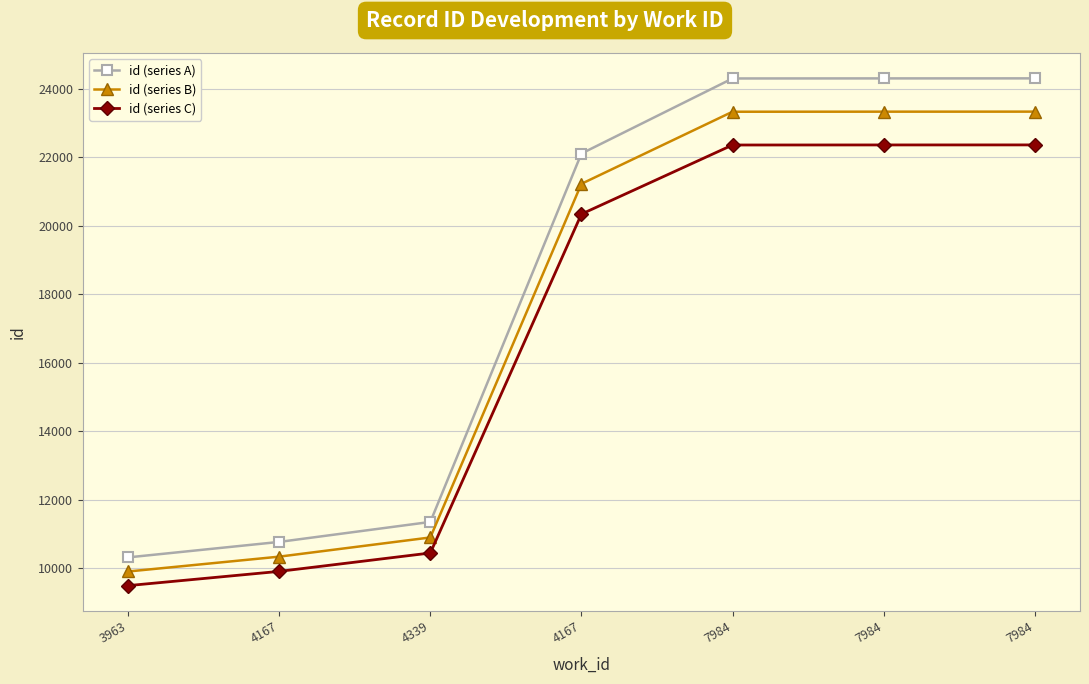

Between 4167 and 4167, which series saw the biggest shift?

id (series A)